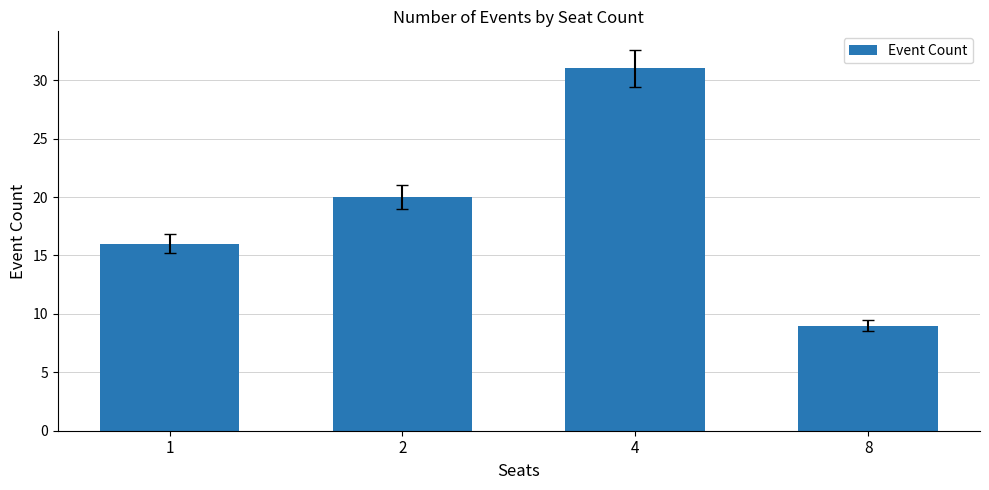

The value at 4 is 52. True or false?

False